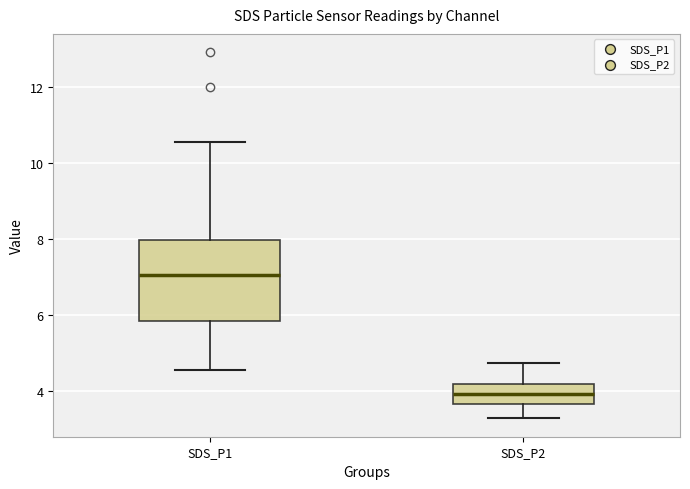

Where does the median line of the box for SDS_P2 sit on the y-axis? The values are not printed on the chart, so give them approximately, as read against the axis.

4.0